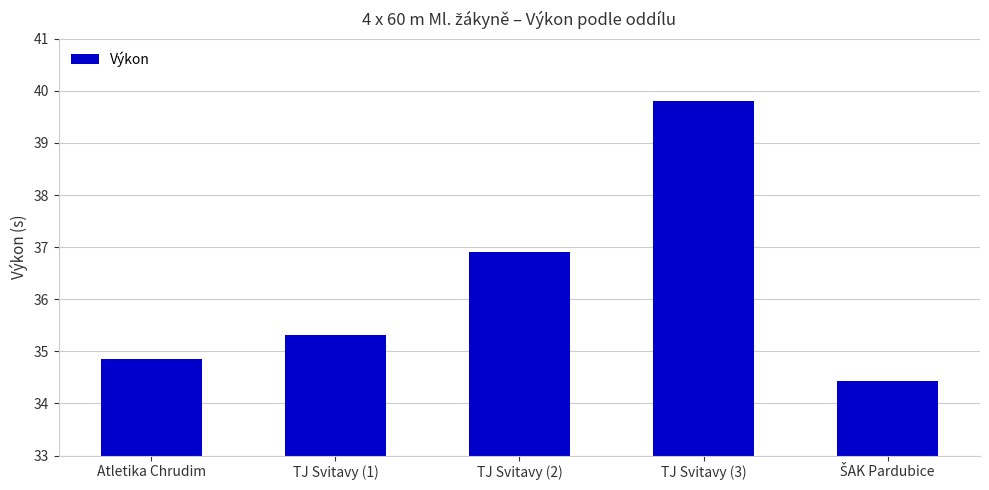

What is the minimum value shown in the chart?

34.4